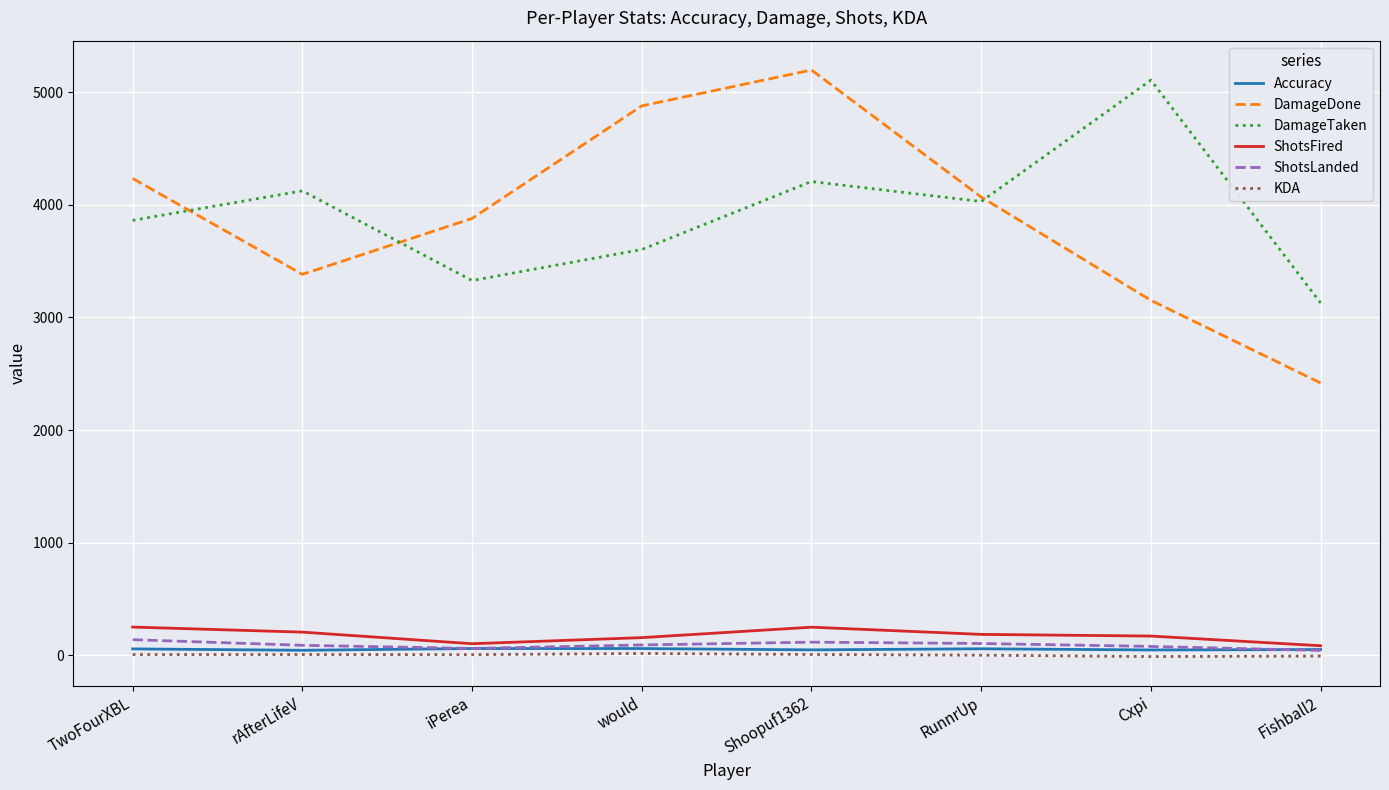

What is the greatest value displayed?

5199.0